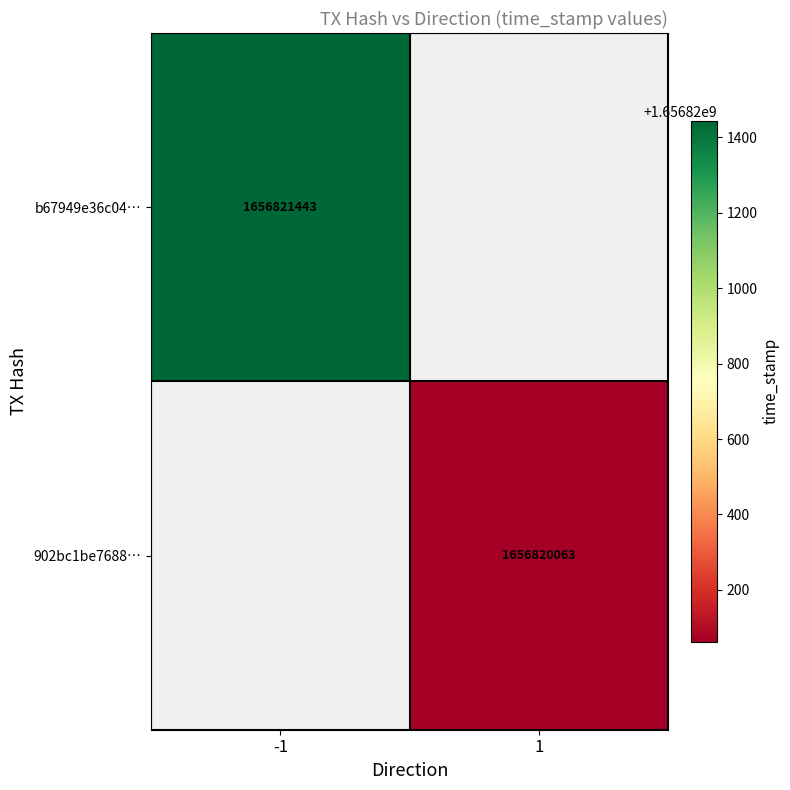

List the series in order of their overall mean, lowest first.

902bc1be768835b21795b575b255e06f5107d60, b67949e36c041fc71a1c19627acf54016c7f421